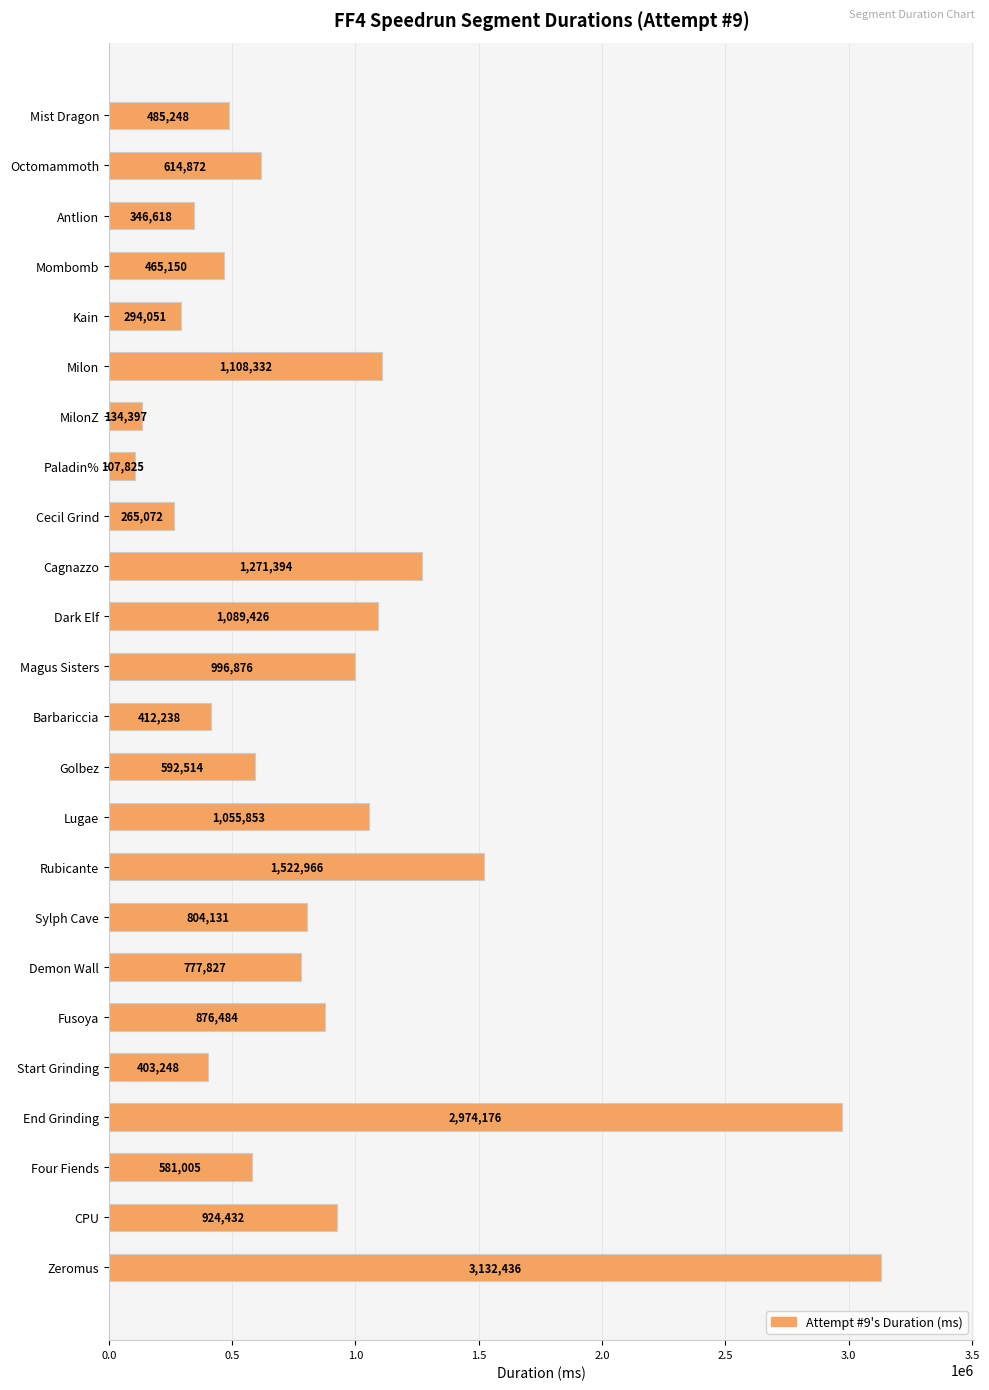

Which has a higher value, Zeromus or Antlion?

Zeromus